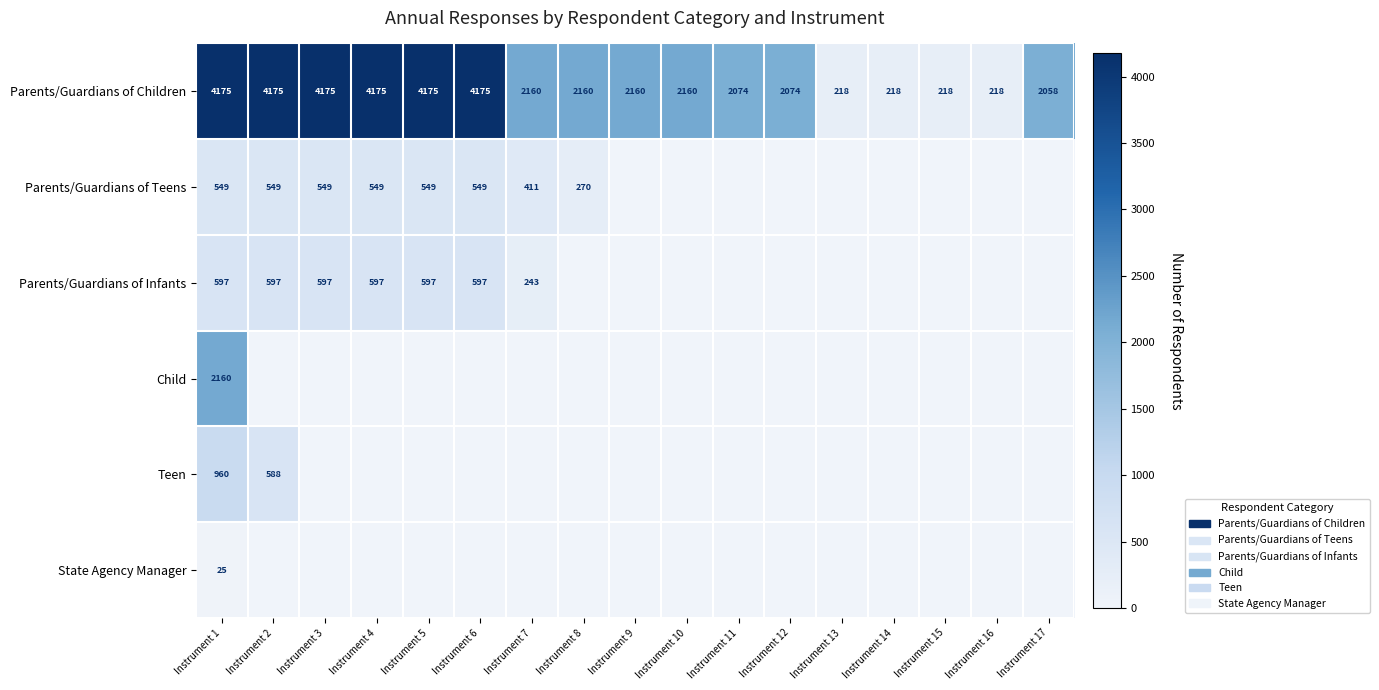

True or false: Parents/Guardians of Children has a value of 656 at Instrument 10.

False